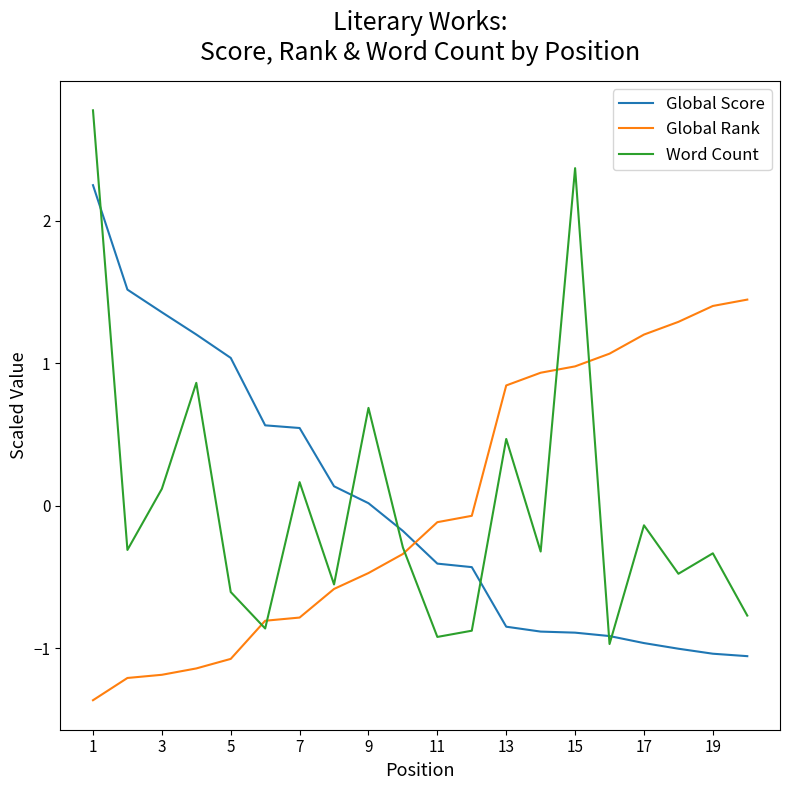

What is the maximum value shown in the chart?

2.8